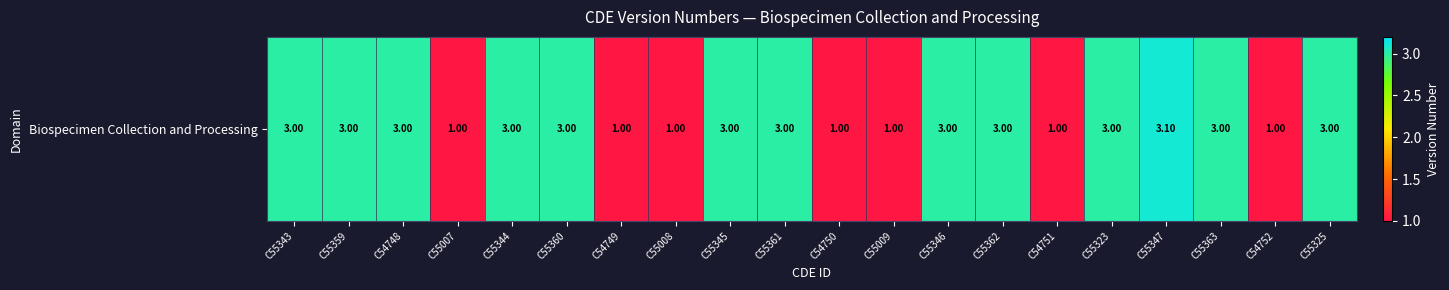

What is the greatest value displayed?

3.1